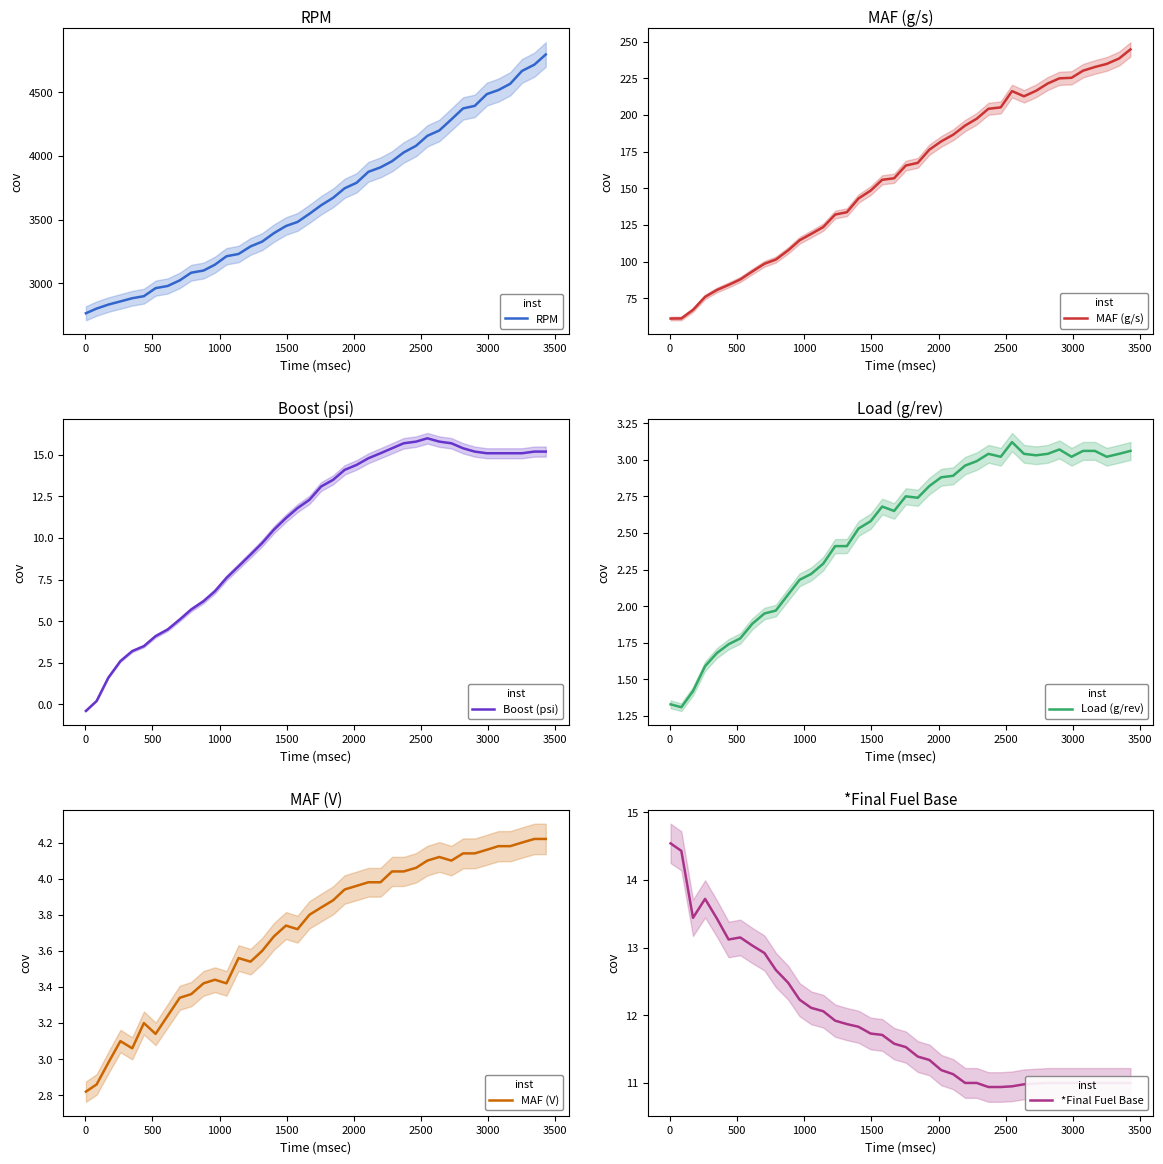

List the series in order of their peak value, highest first.

RPM, MAF (g/s), Boost (psi), *Final Fuel Base, MAF (V), Load (g/rev)